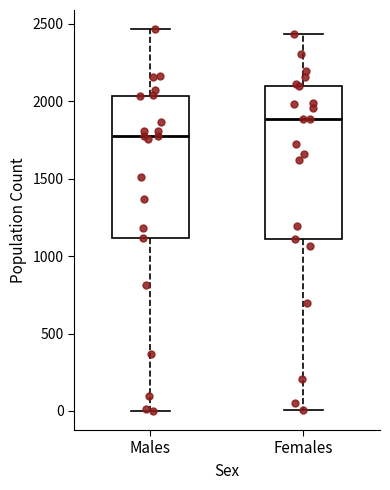

Which box has the lowest median line?

Males